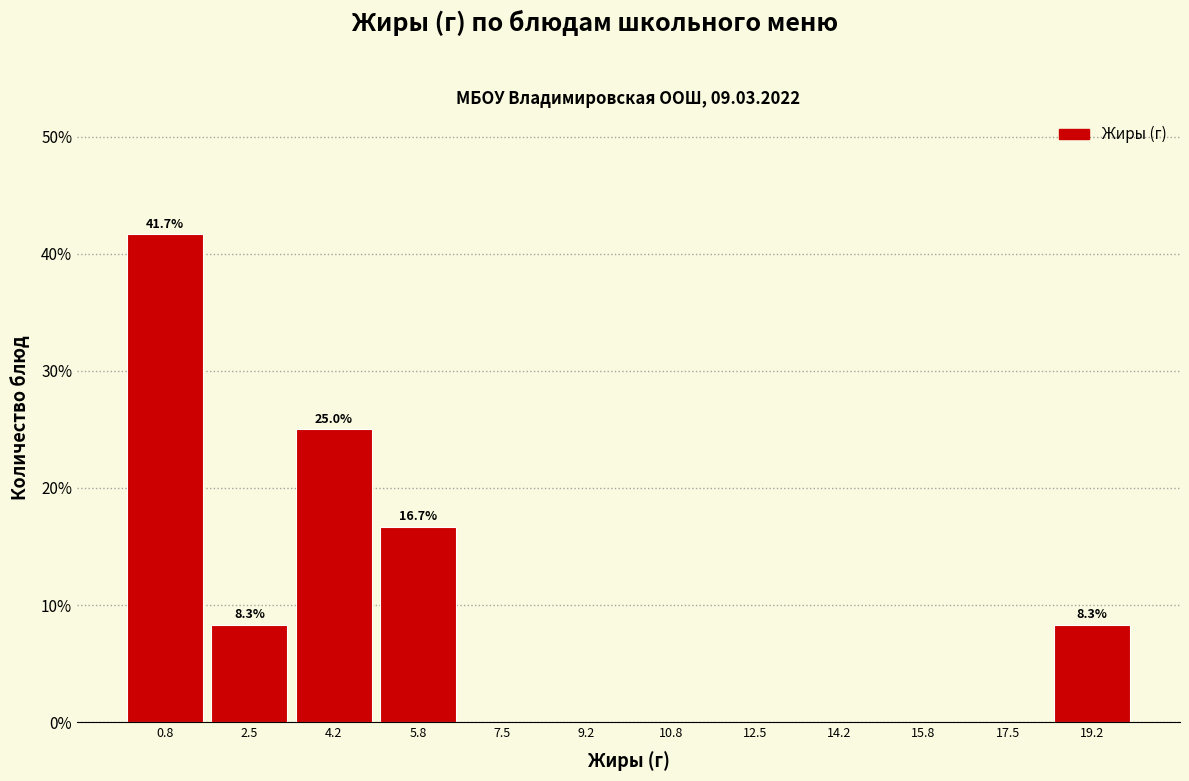

Over which range of the x-axis is the bar tallest?

0.0 to 1.6